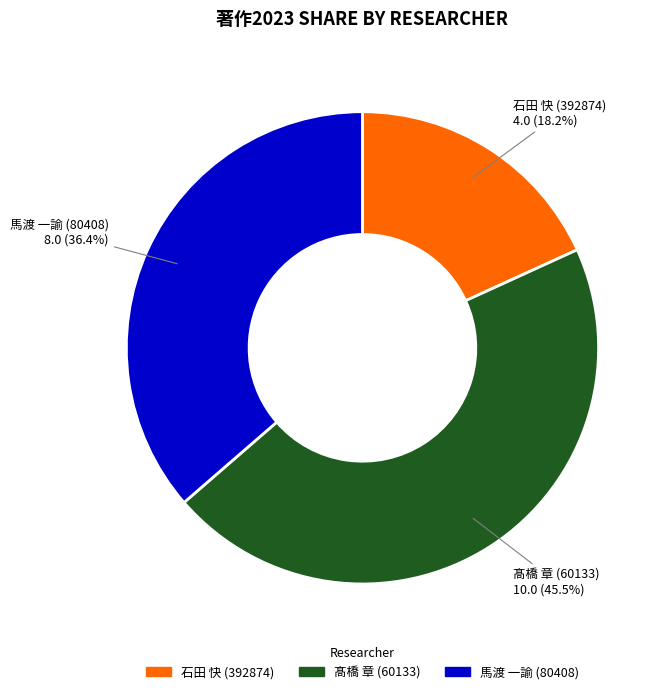

The 石田 快 (392874) slice represents 18% of the pie. True or false?

True